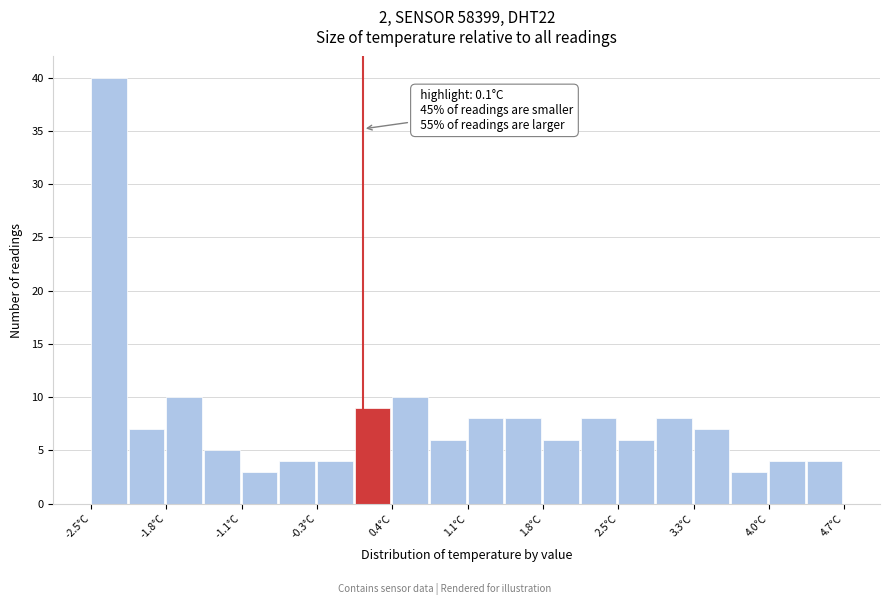

Around what value on the x-axis is the tallest bar? Give the approximate position of its centre, as read against the axis.

-2.3